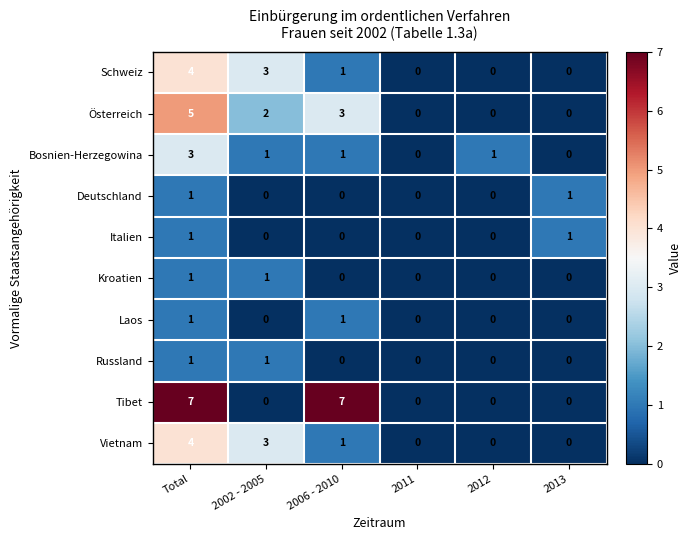

How many data points in Italien are above 0?

2